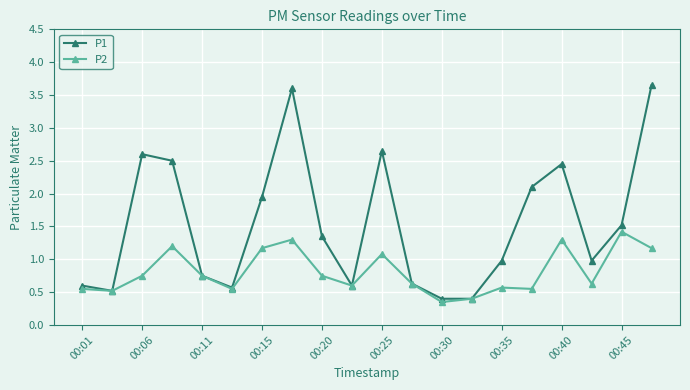

Which series has the largest total across all categories?

P1